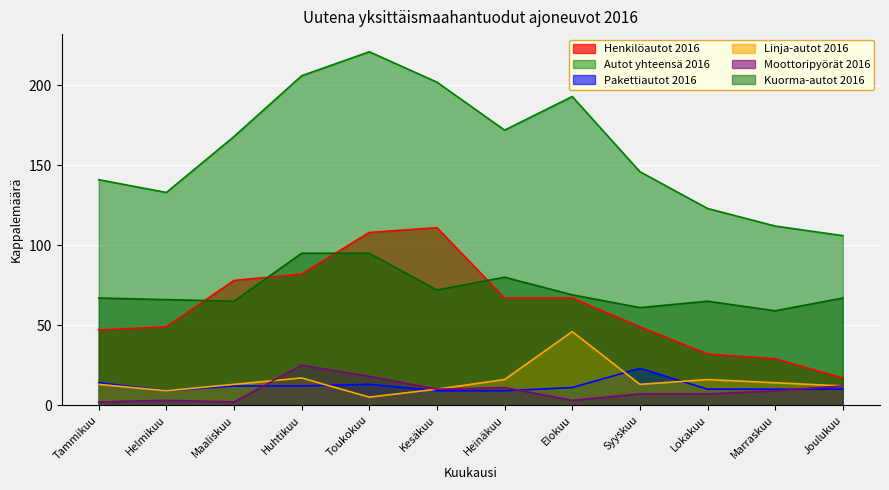

What is the value of the Autot yhteensä 2016 point at the 3rd from the left?

168